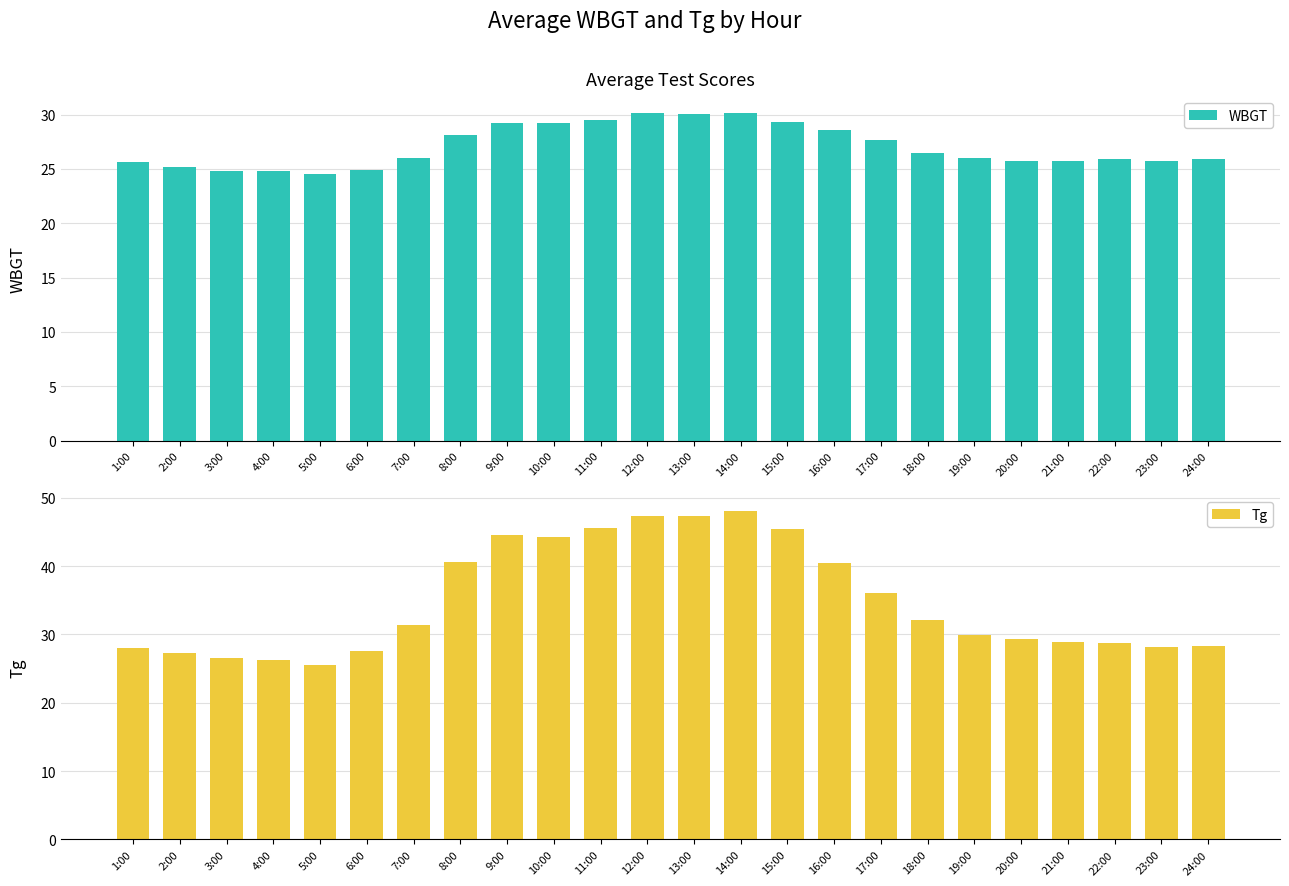

Rank the categories by WBGT value from lowest to highest.

5:00, 3:00, 4:00, 6:00, 2:00, 1:00, 20:00, 21:00, 23:00, 22:00, 24:00, 7:00, 19:00, 18:00, 17:00, 8:00, 16:00, 9:00, 10:00, 15:00, 11:00, 13:00, 12:00, 14:00